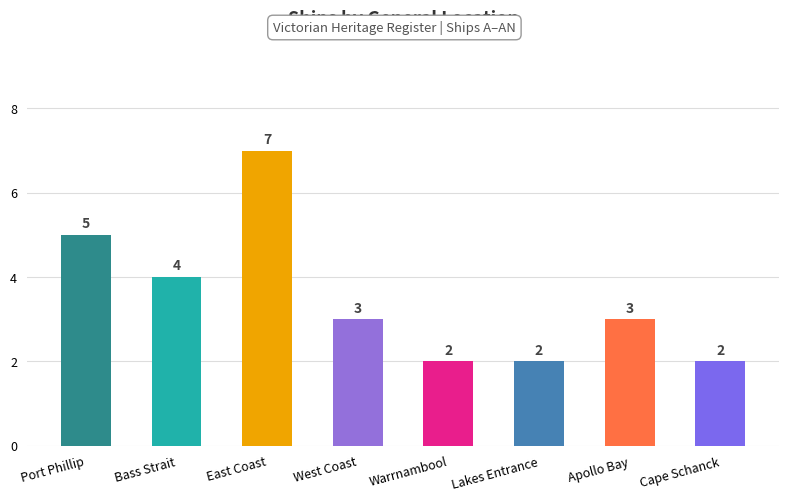

What is the label of the 5th bar from the left?

Warrnambool